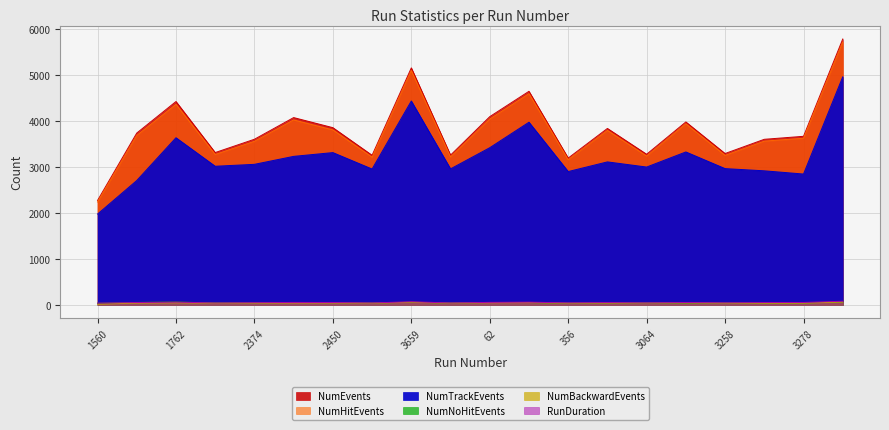

True or false: NumHitEvents and NumBackwardEvents intersect in this chart.

False